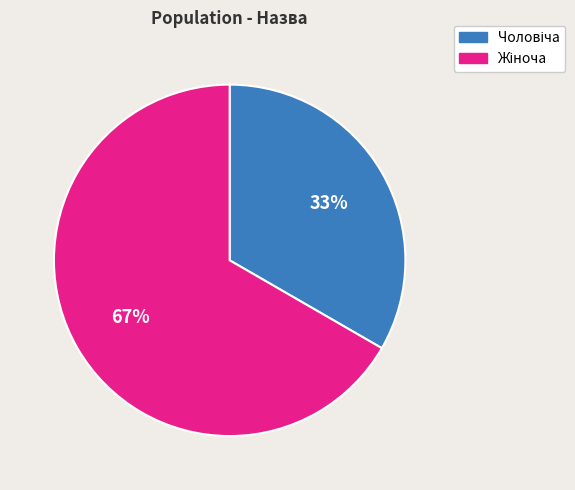

Does any single category account for the majority?

Yes